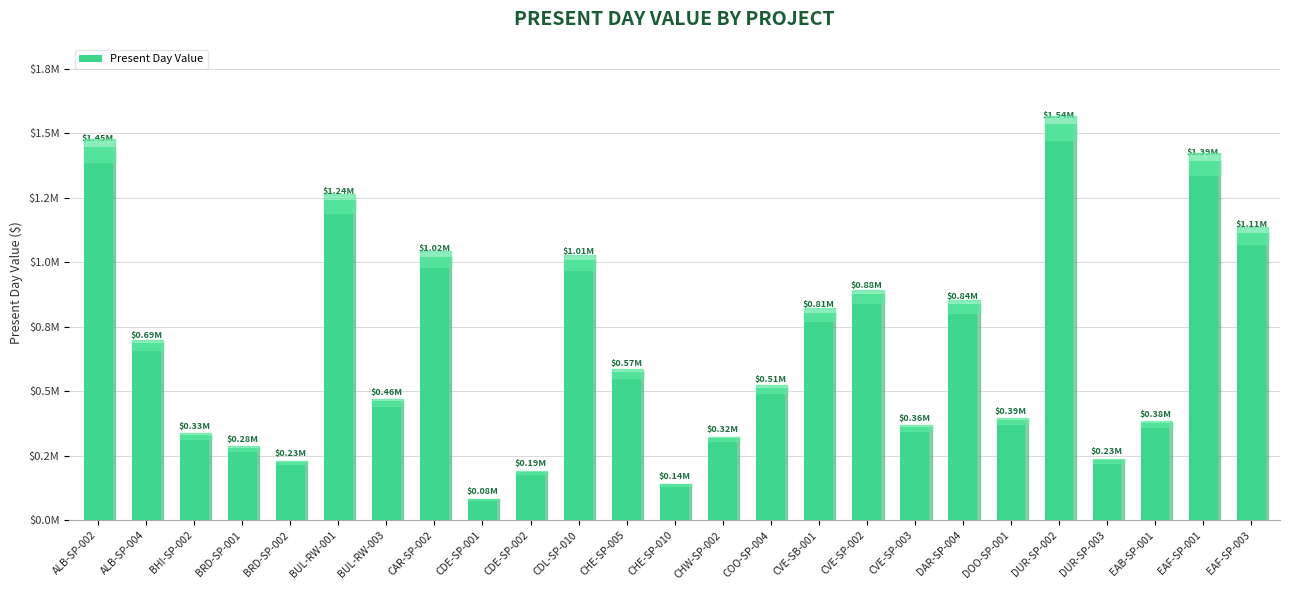

What is the value of the 2nd bar from the left?

685881